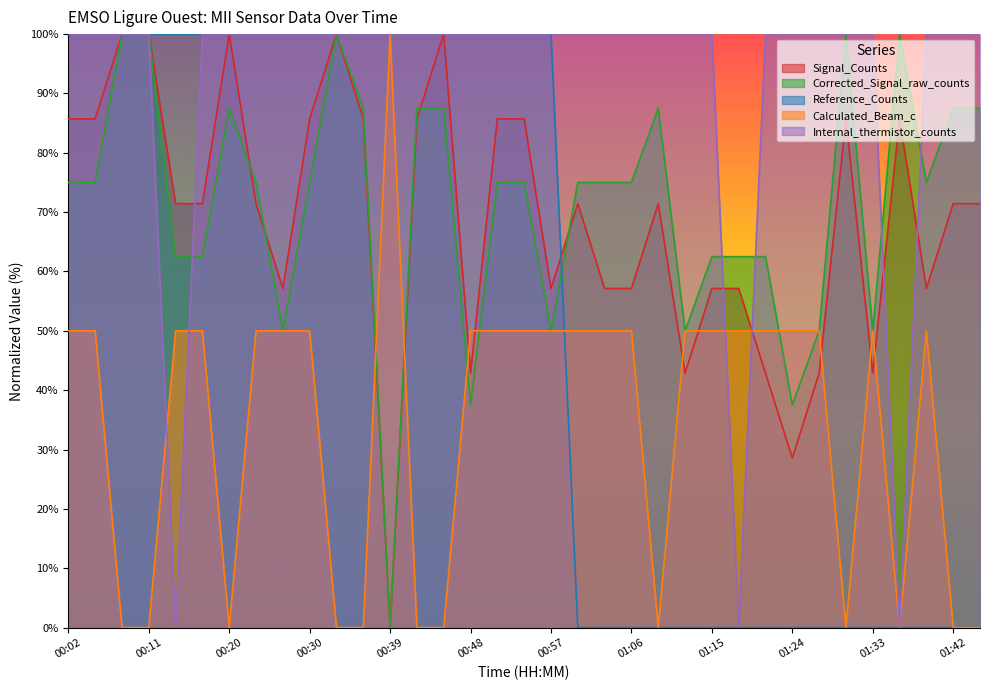

What is the difference between the highest and lowest values at 00:42?

100.0